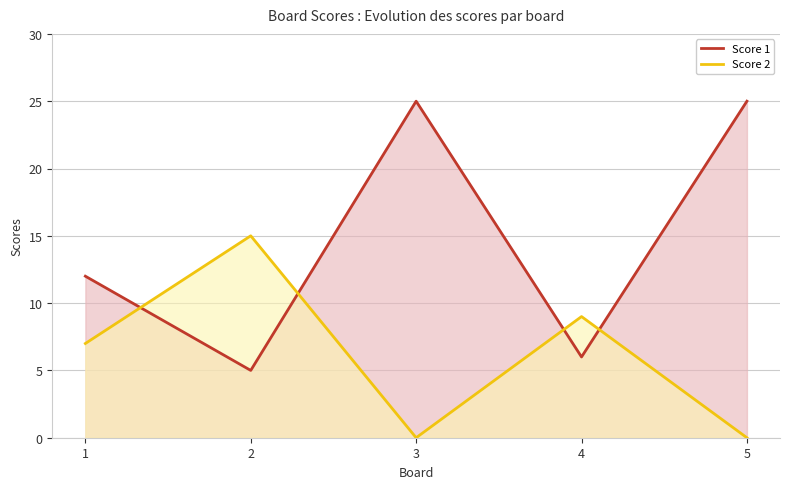

Which series has the largest range (max minus min)?

Score 1